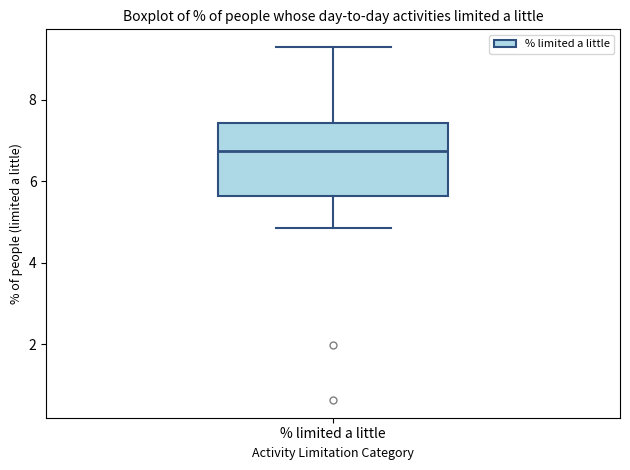

Transcribe this box plot: give where the median line is, the range the box spans, and where the two whiskers end, as read against the y-axis. The values are not printed on the chart, so give them approximately, as read against the axis.

median 6.8, box 5.6 to 7.4, whiskers 4.8 to 9.2